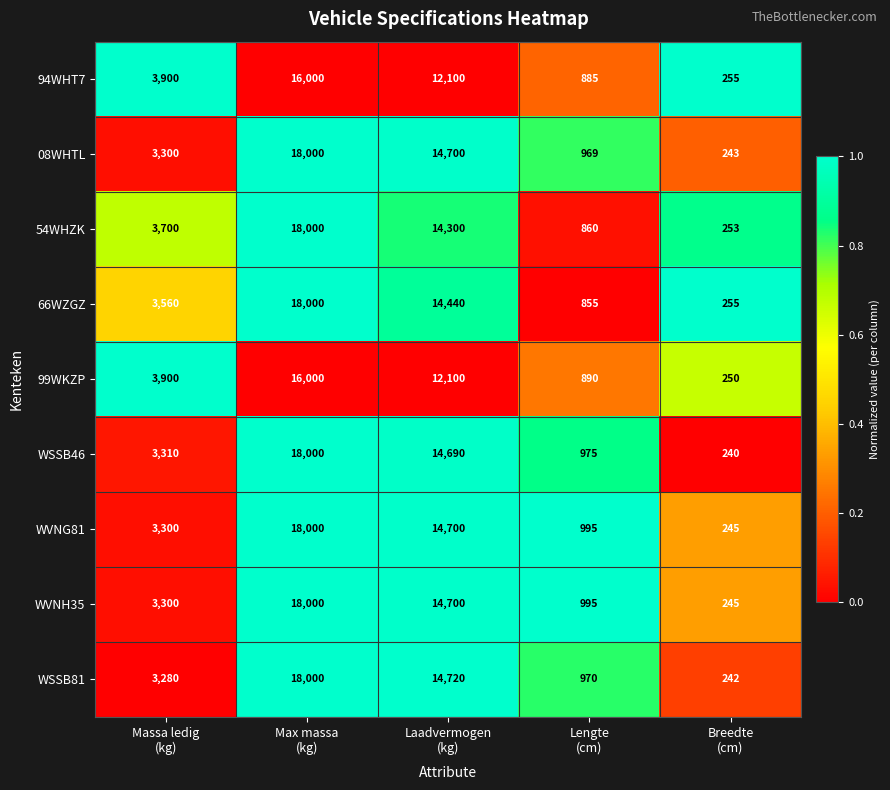

Which series has the largest range (max minus min)?

WSSB46